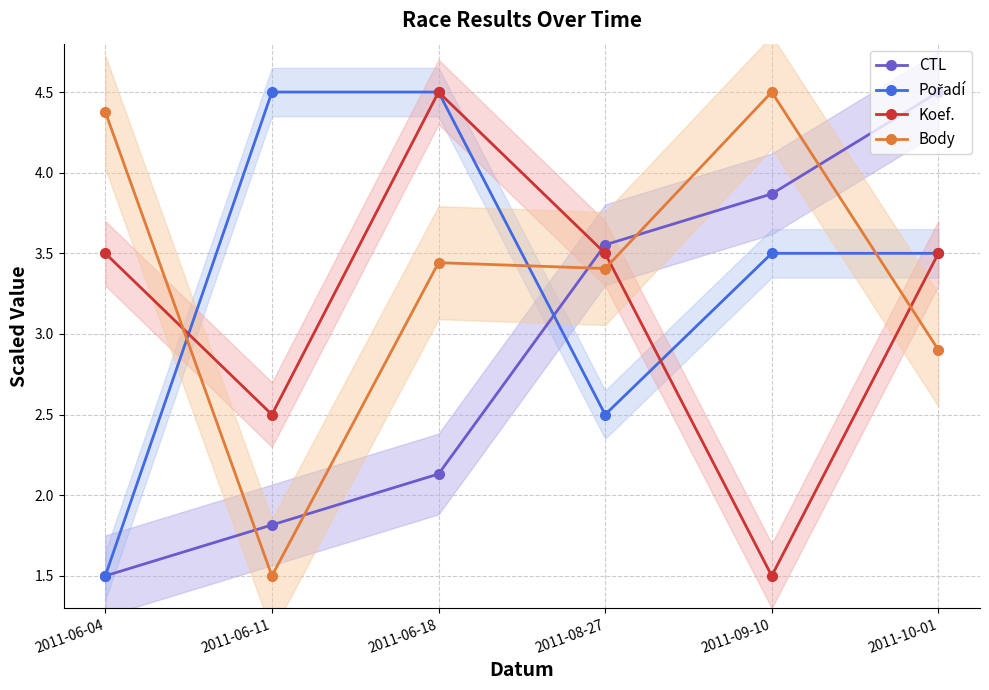

What is the value of the Koef. point at the 1st from the left?

3.5